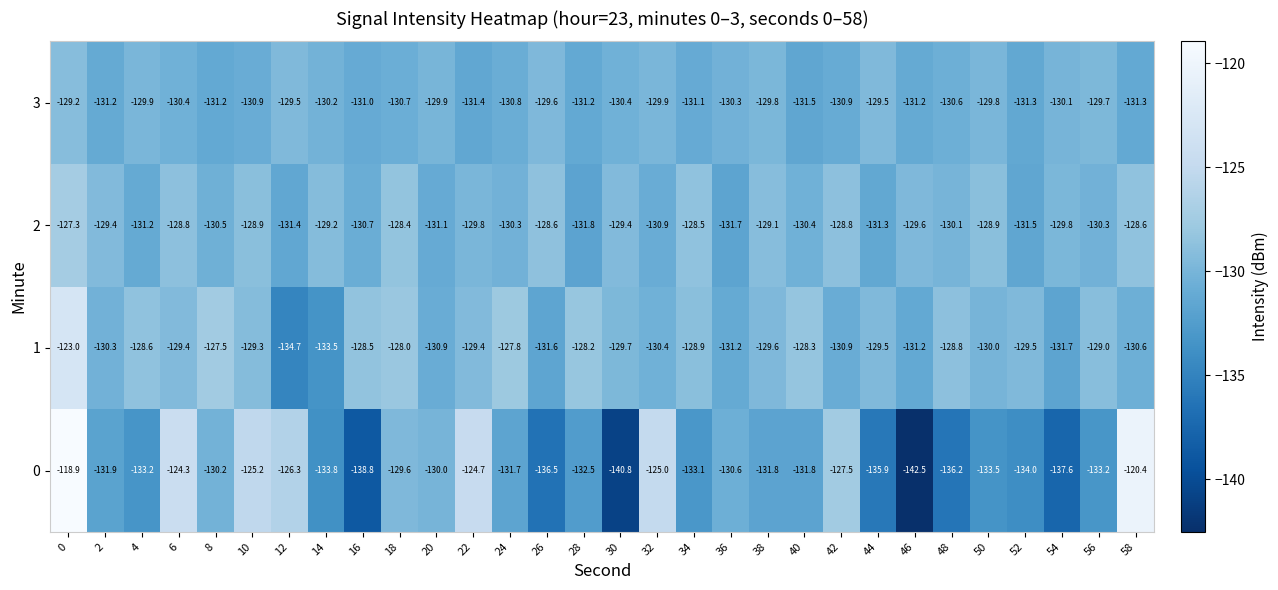

What is the total value across all series at 30?

-530.3